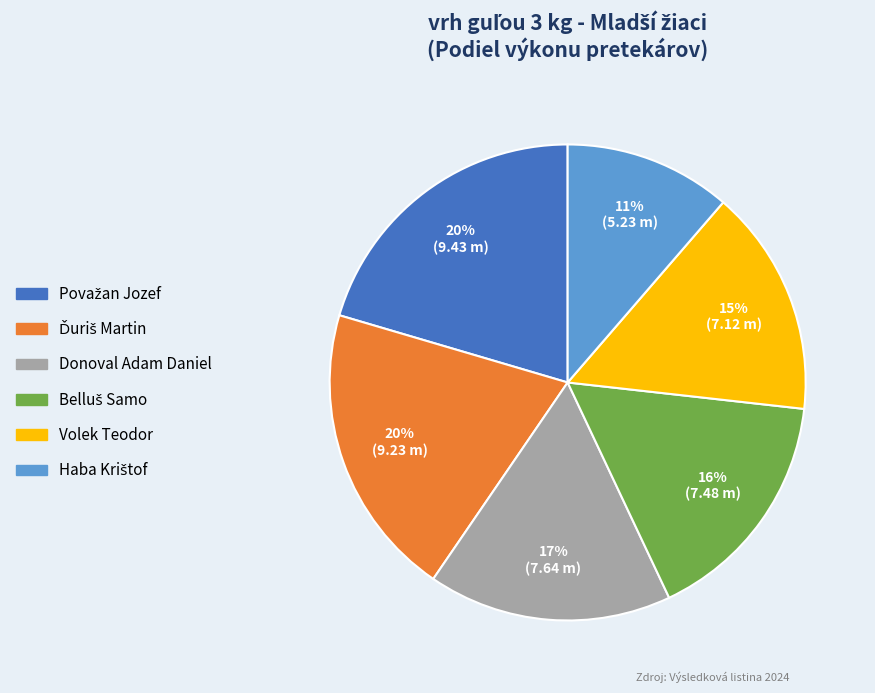

Is it true that Volek Teodor is 15% of the pie?

True